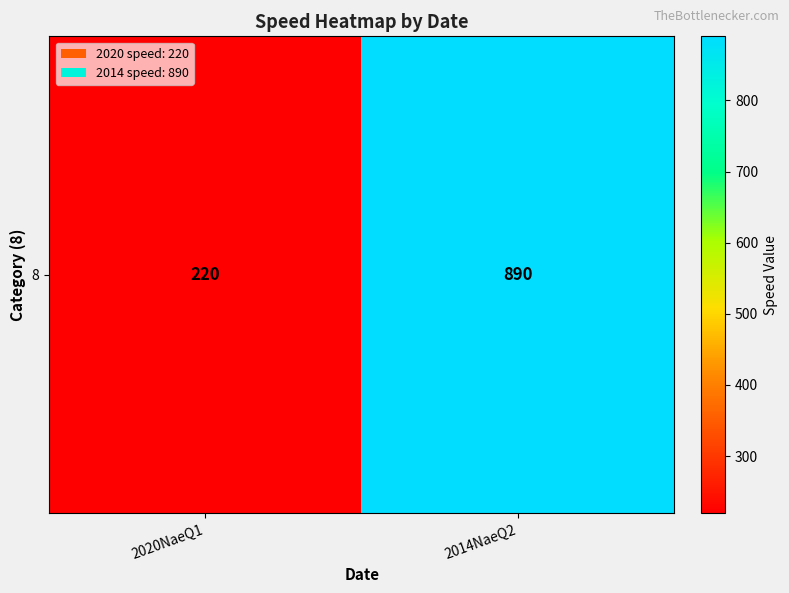

How many values are between 220 and 890?

2